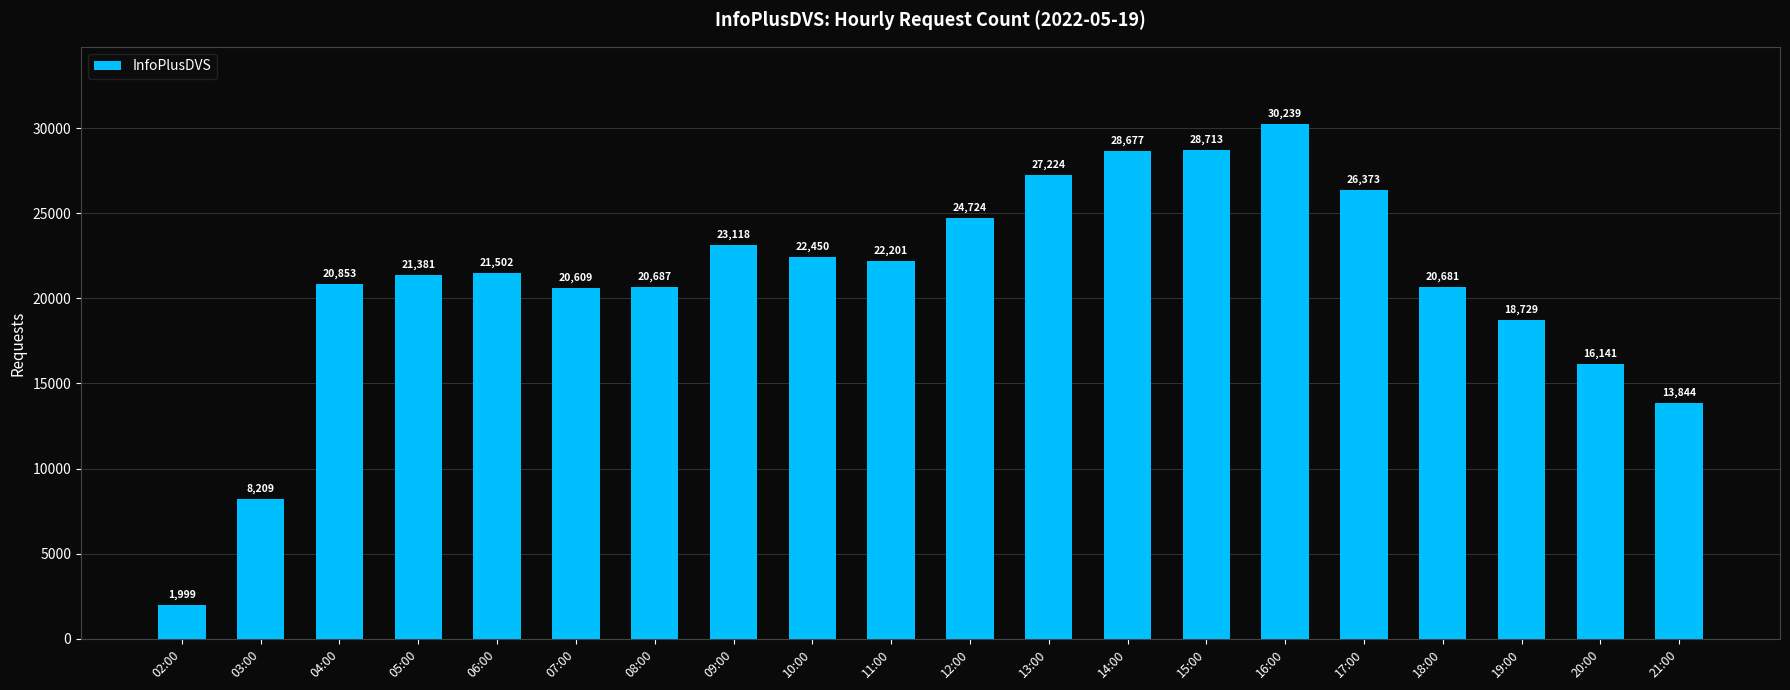

What is the approximate value at 18:00?

20681